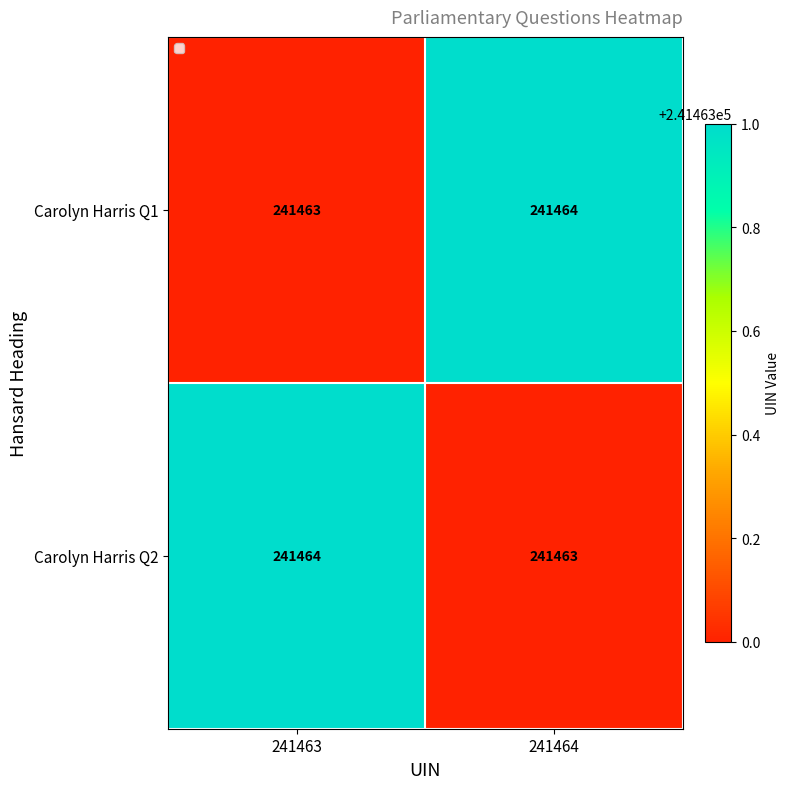

Read the Carolyn Harris Q2 value at 241463.

241464